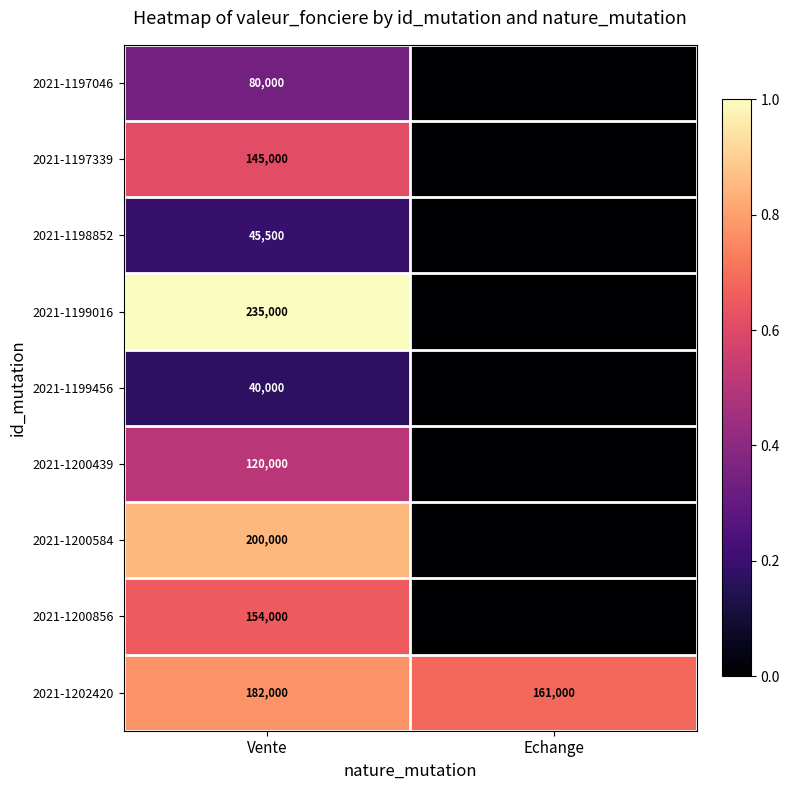

Count the number of categories in the chart.

2